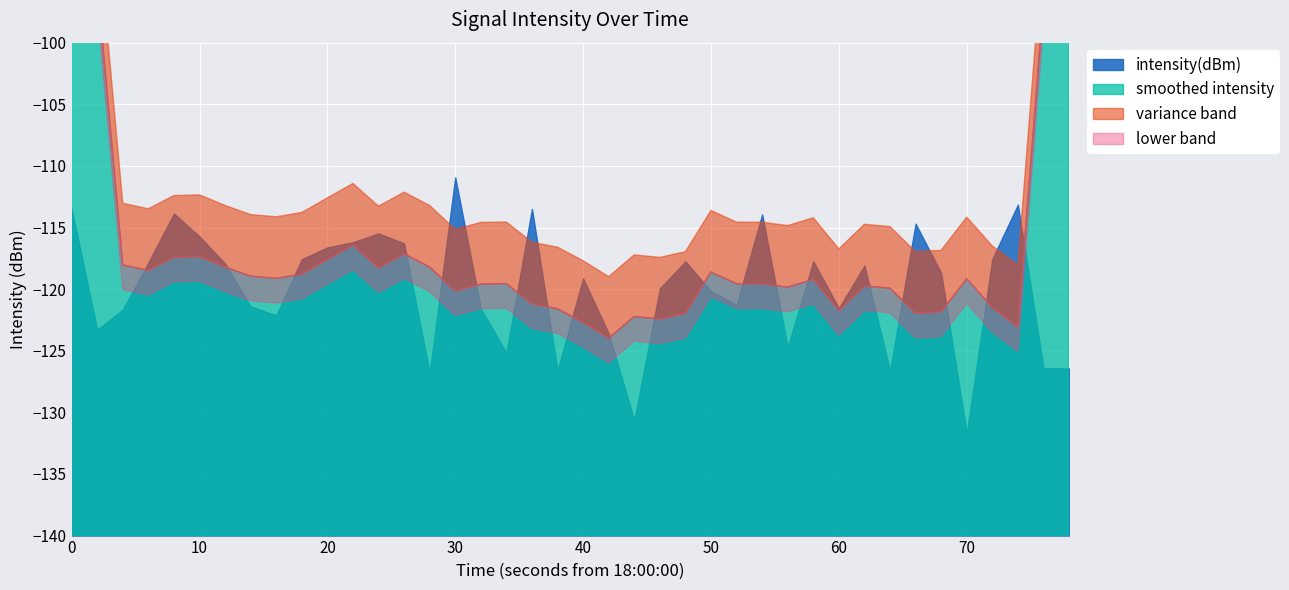

Does the chart display data point markers on the line(s)?

No